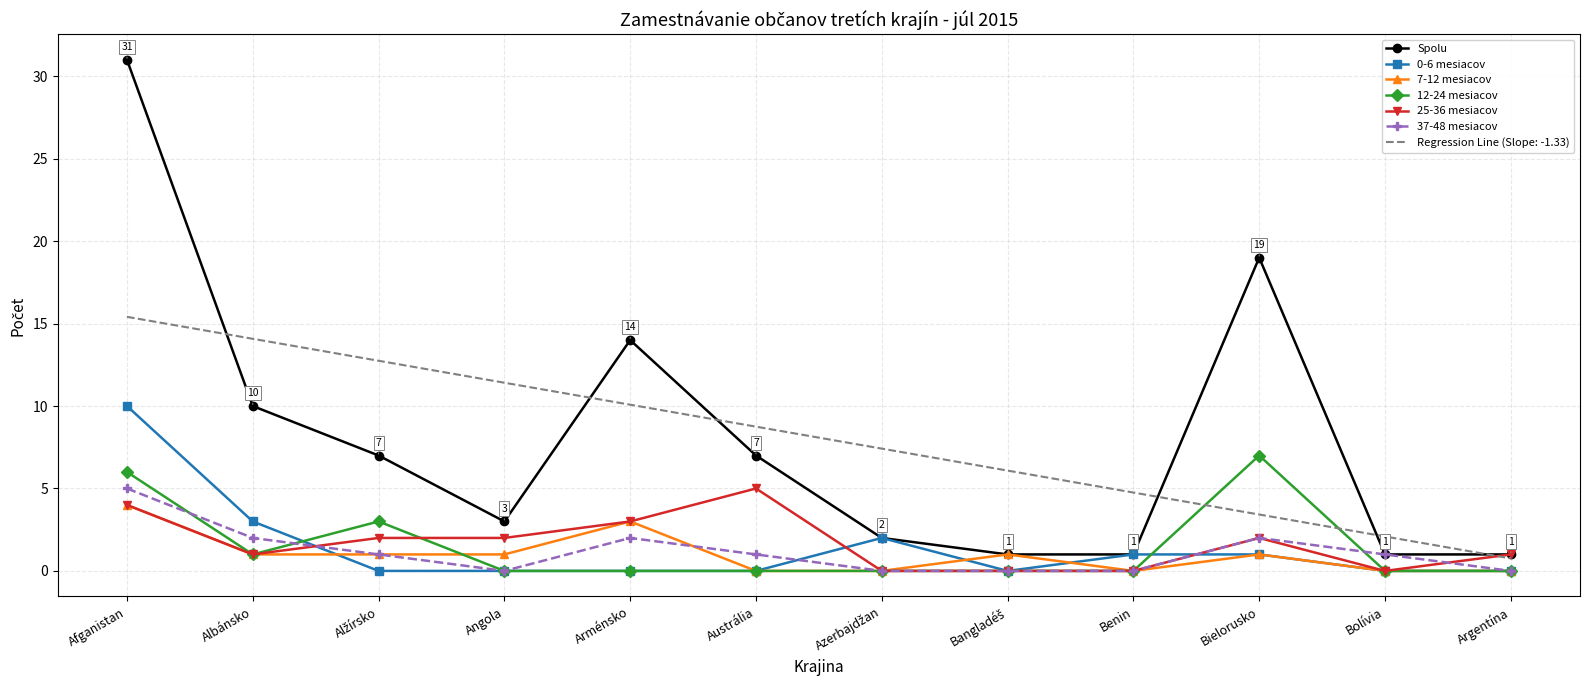

Which series has the largest range (max minus min)?

Spolu